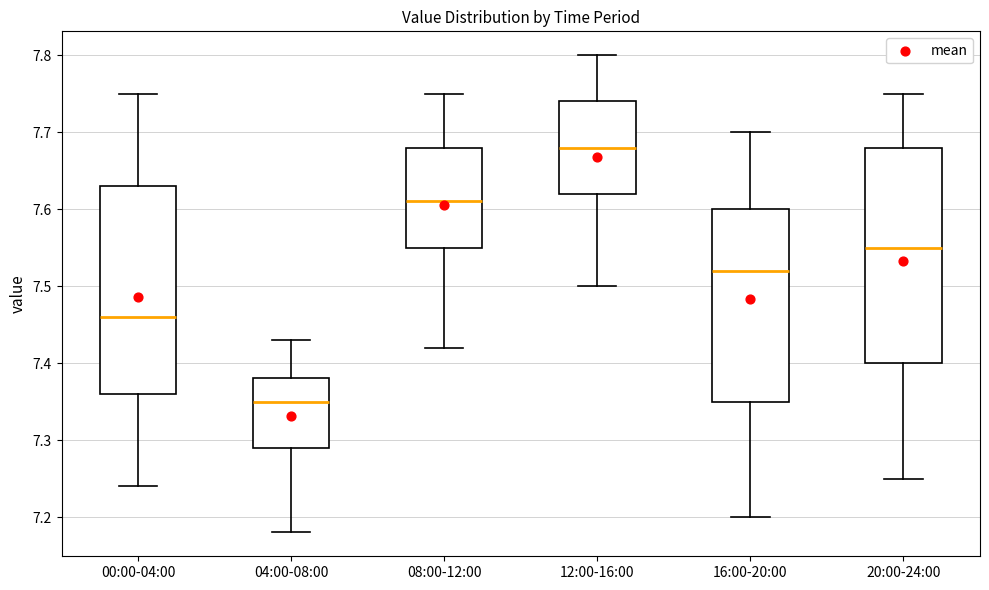

Where is the upper edge of the box for 20:00-24:00 on the y-axis? The values are not printed on the chart, so give them approximately, as read against the axis.

7.68